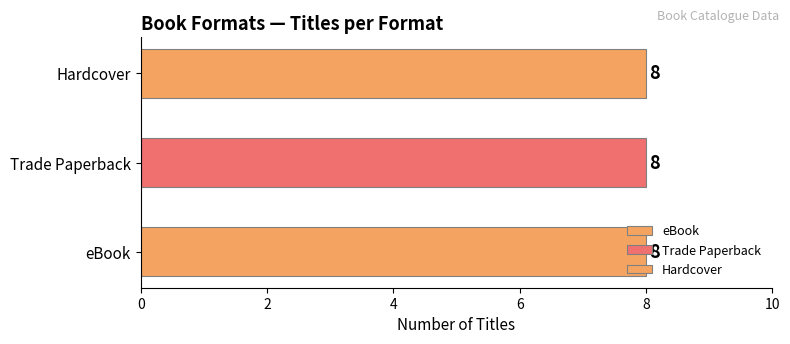

Is it true that eBook equals 211874031 at Back in the Saddle?

False